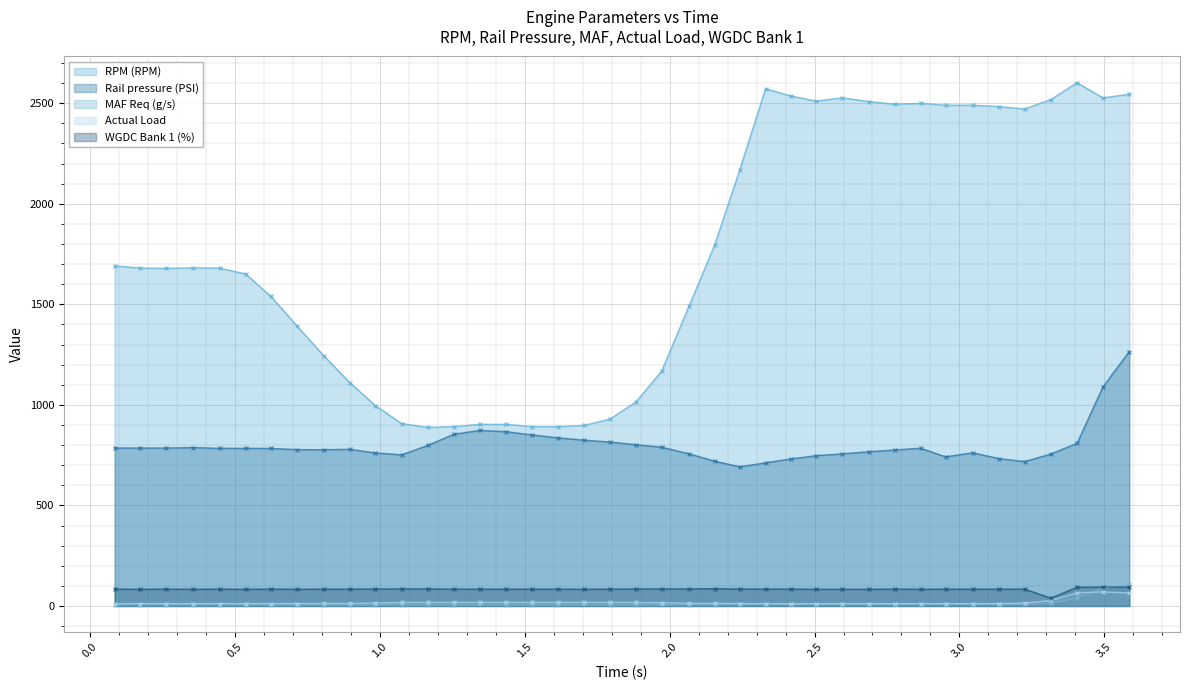

True or false: RPM (RPM) and MAF Req (g/s) intersect in this chart.

False